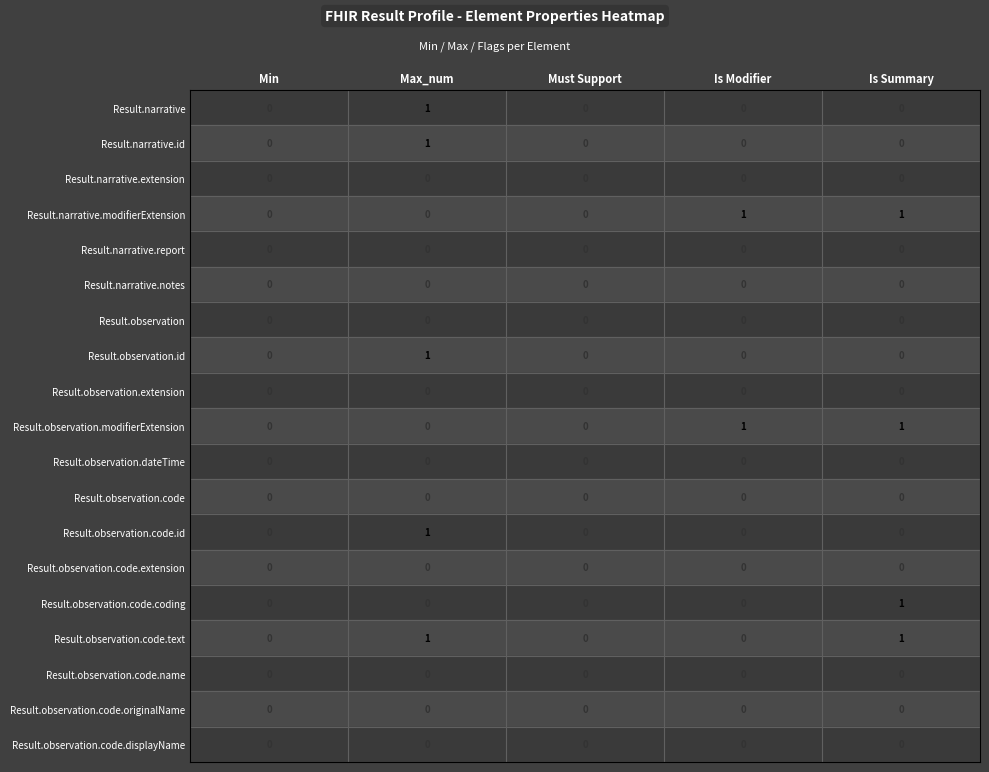

How many distinct data groups are displayed?

19